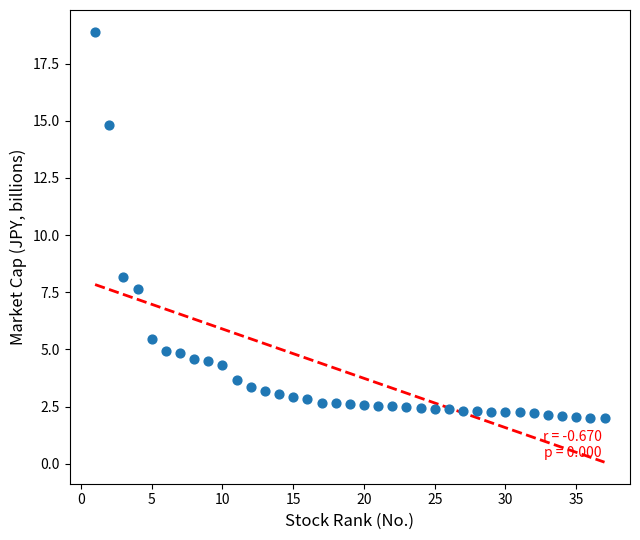

What Y value in the scatter plot is closest to 10?

8.2